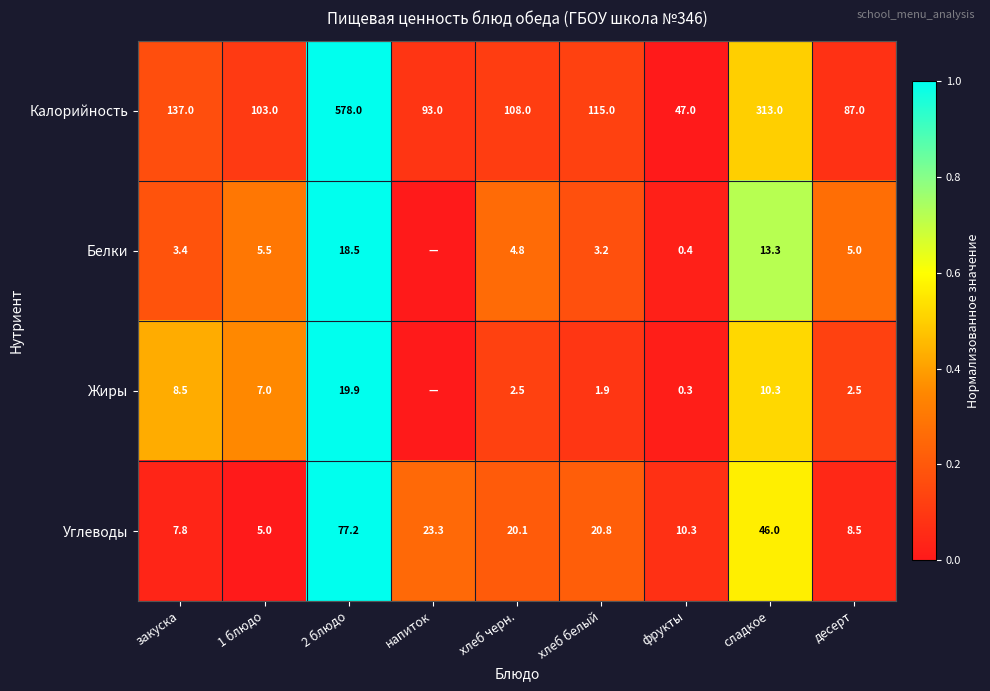

What is the sum of the Углеводы values at напиток and хлеб белый?

44.1